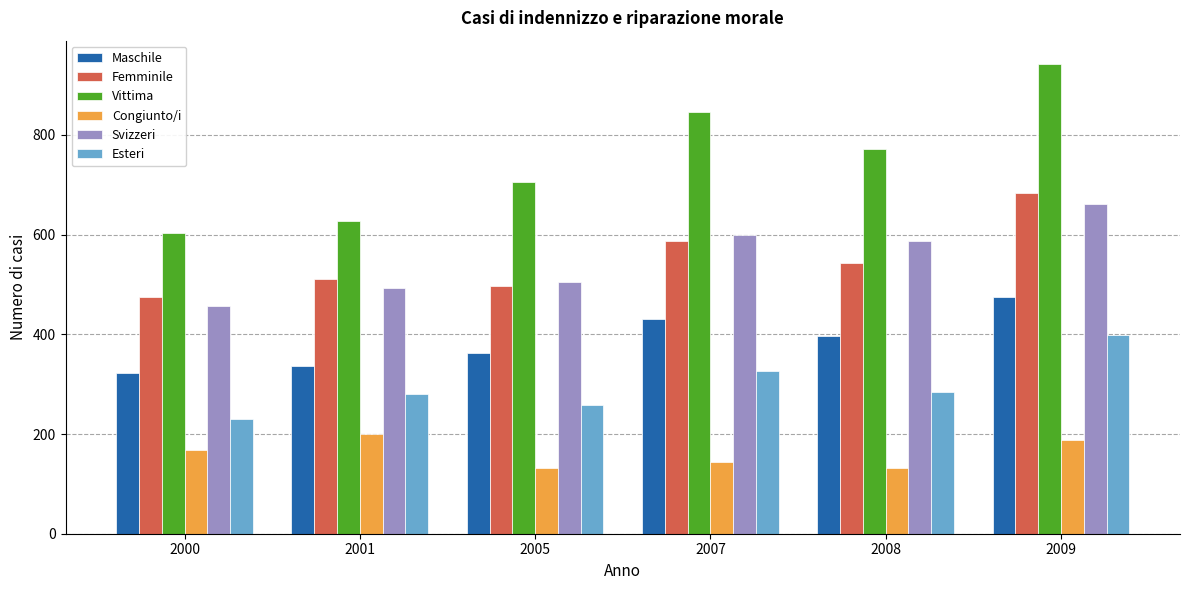

What is the difference between the maximum and minimum values in the Congiunto/i series?

68